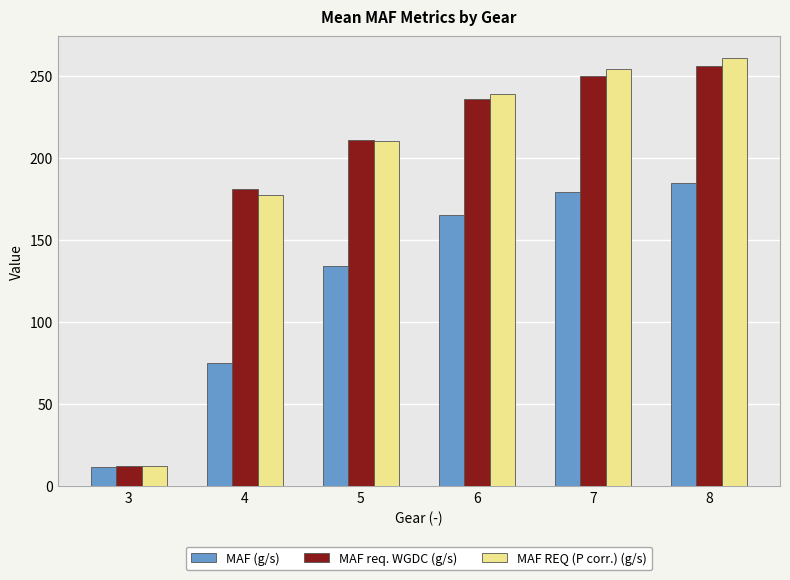

How many values in the MAF req. WGDC (g/s) series exceed 235?

3